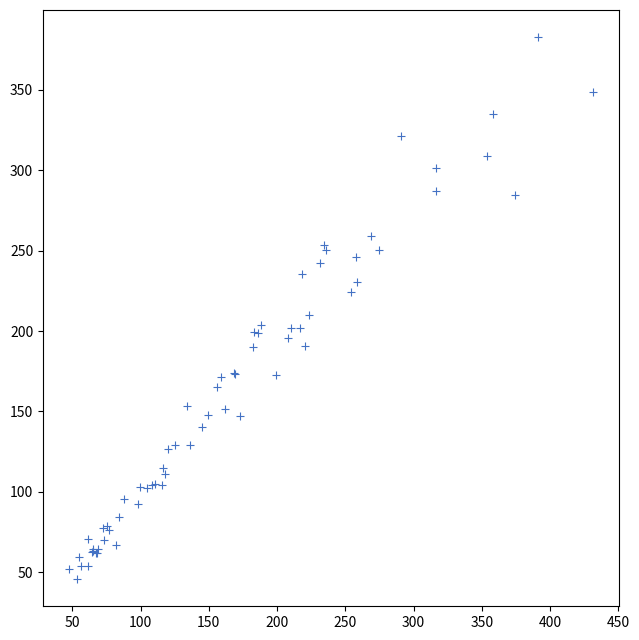

What Y value in the scatter plot is closest to 214?

210.2